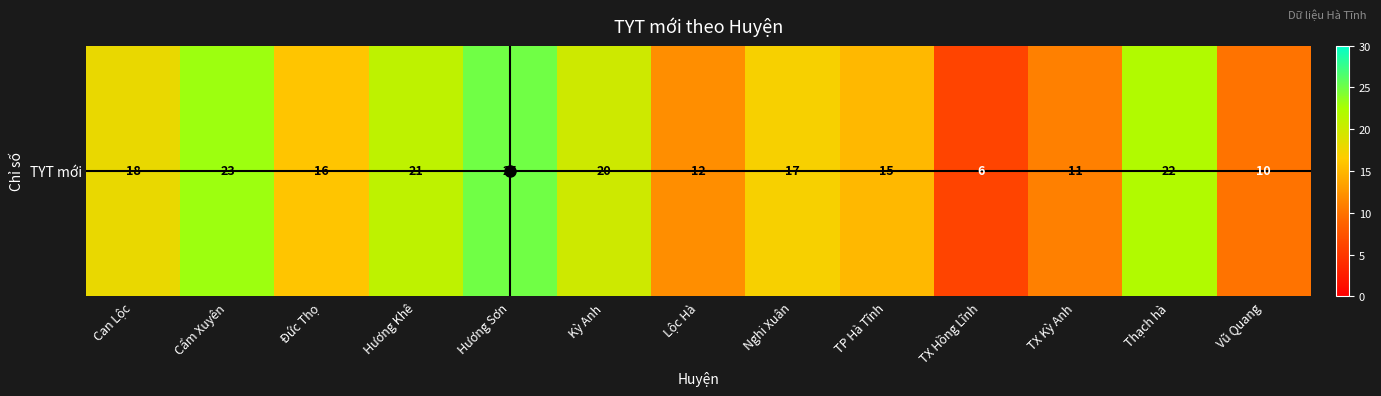

How many series are shown in this chart?

1